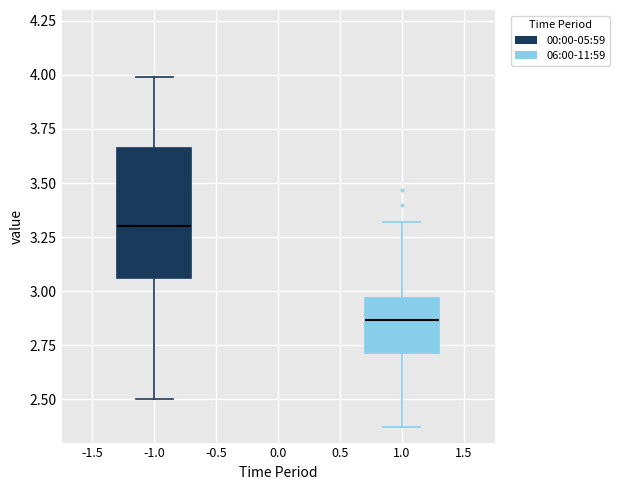

Reading left to right, transcribe this box plot: for each box, give where its median line is, the range the box spans, and where its two whiskers end, as read against the y-axis. The values are not printed on the chart, so give them approximately, as read against the axis.

-1.0: median 3.30, box 3.05 to 3.65, whiskers 2.50 to 4.00
1.0: median 2.85, box 2.70 to 2.95, whiskers 2.35 to 3.30